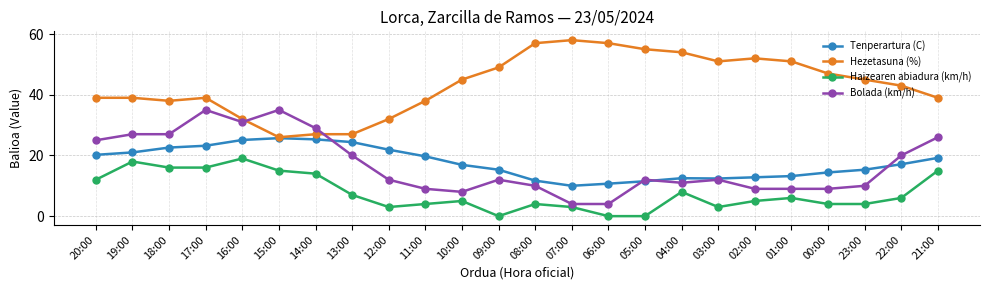

True or false: Hezetasuna (%) and Haizearen abiadura (km/h) cross at least once.

False